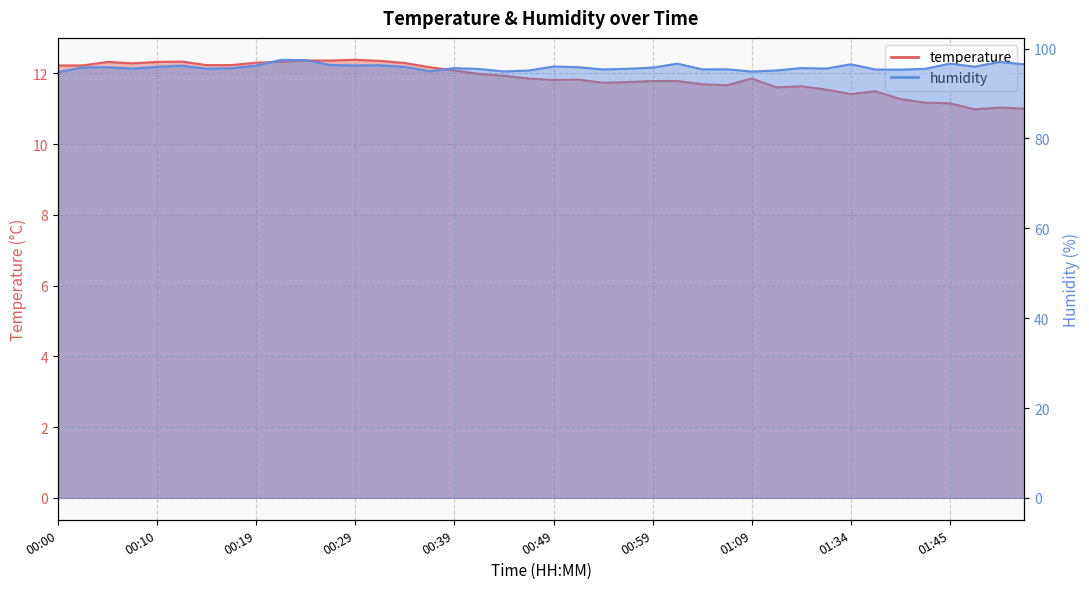

True or false: temperature has more than 1 points higher than both neighbors.

True